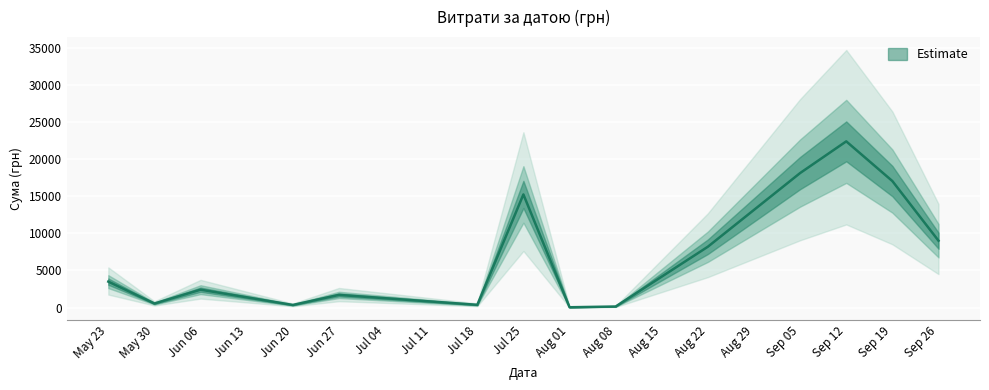

What is the sum of all values?

99040.7